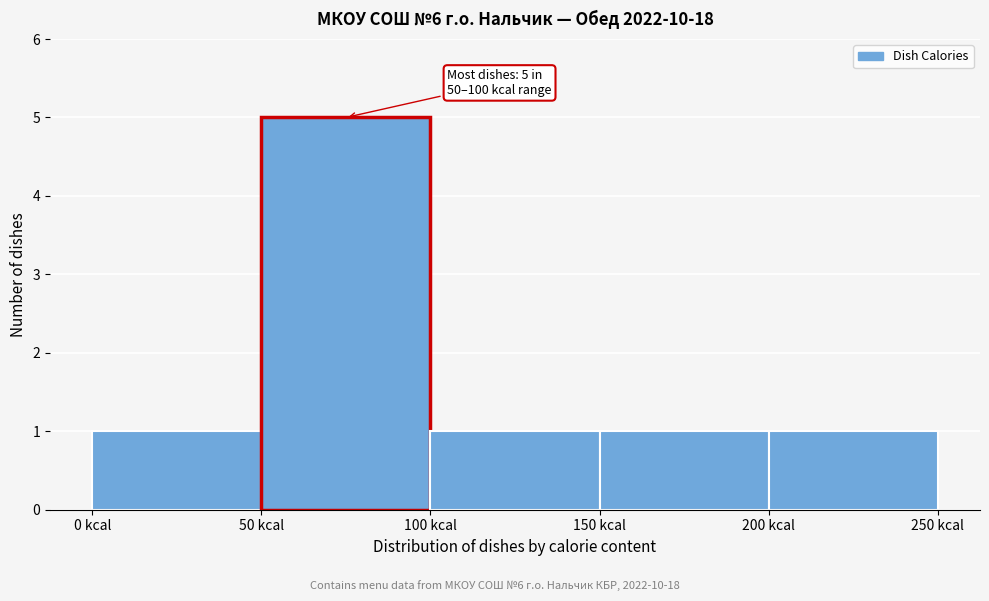

Which range on the x-axis has the tallest bar?

50 to 100